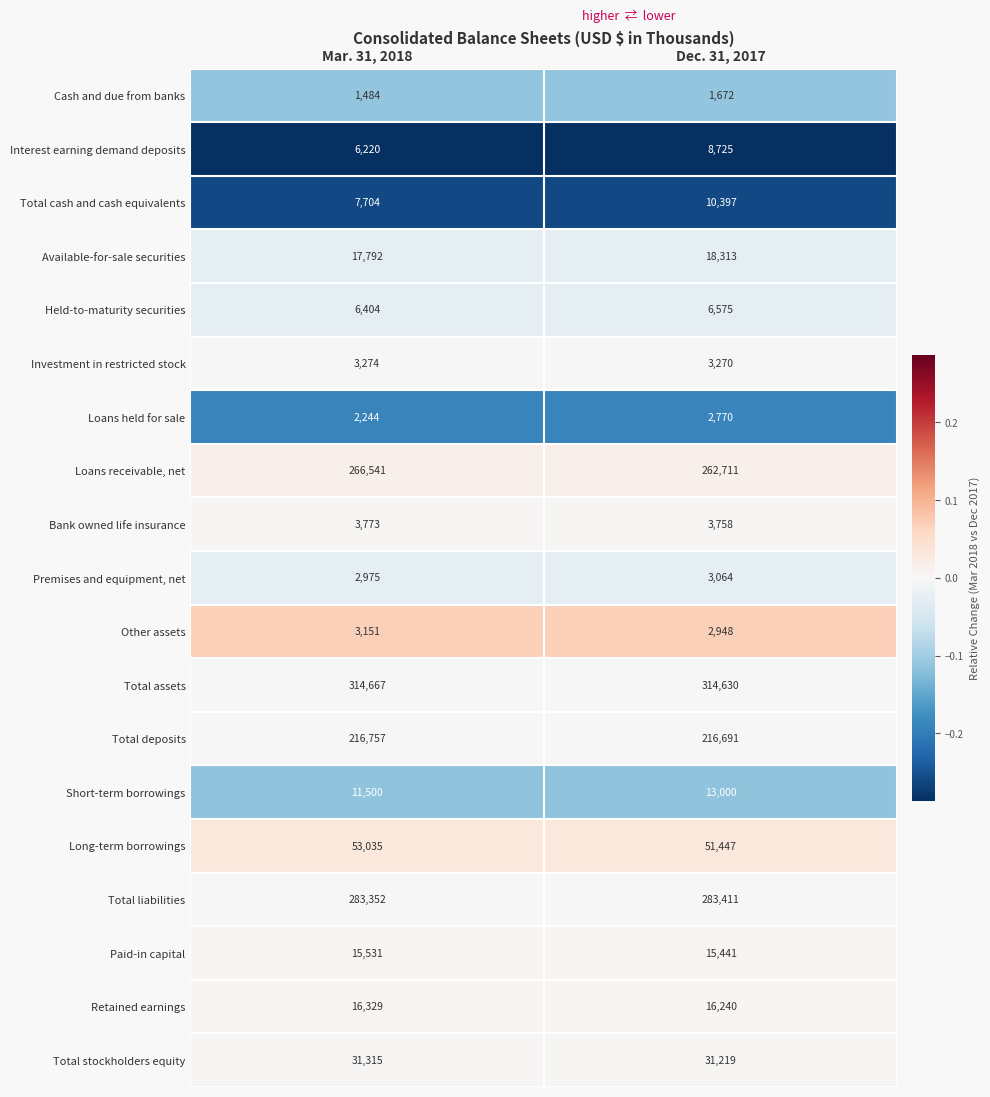

What is the average value of the Paid-in capital series?

15486